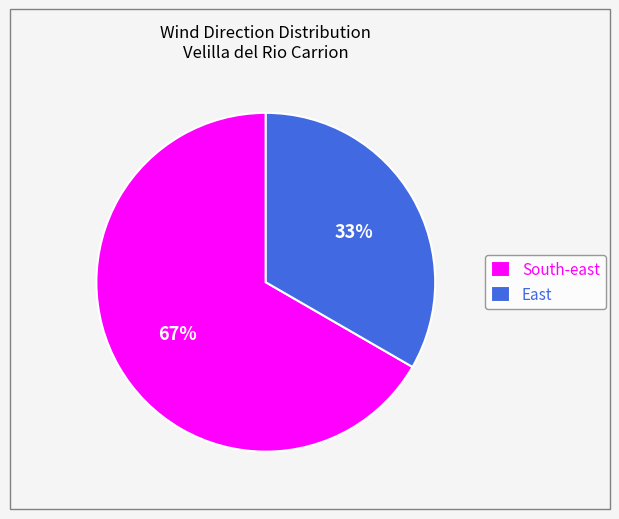

Which has a higher value, South-east or East?

South-east